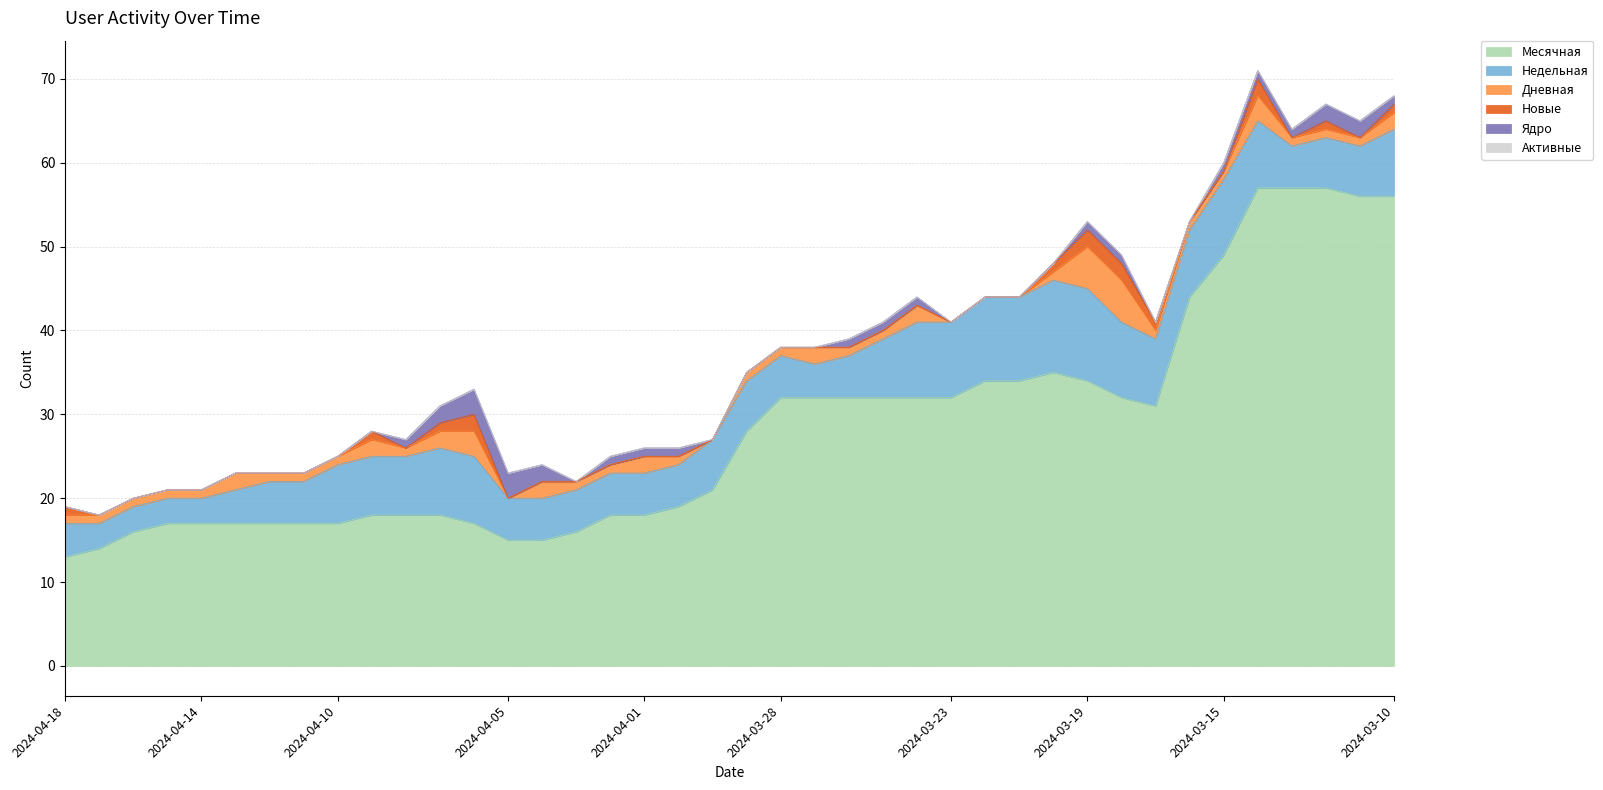

Between 2024-04-17 and 2024-04-01, which is larger?

2024-04-01